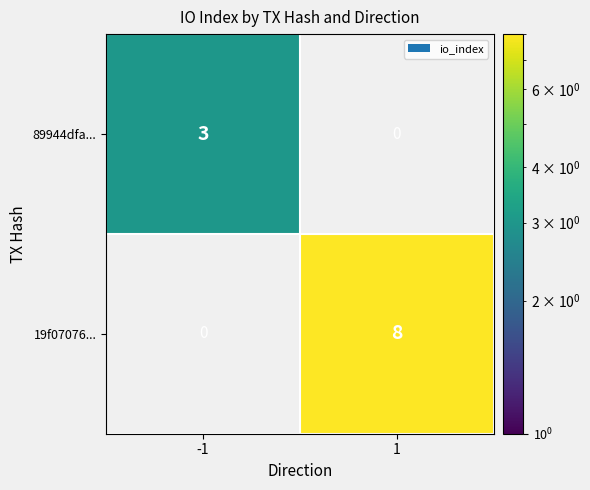

Read the 89944dfa... value at -1.

3